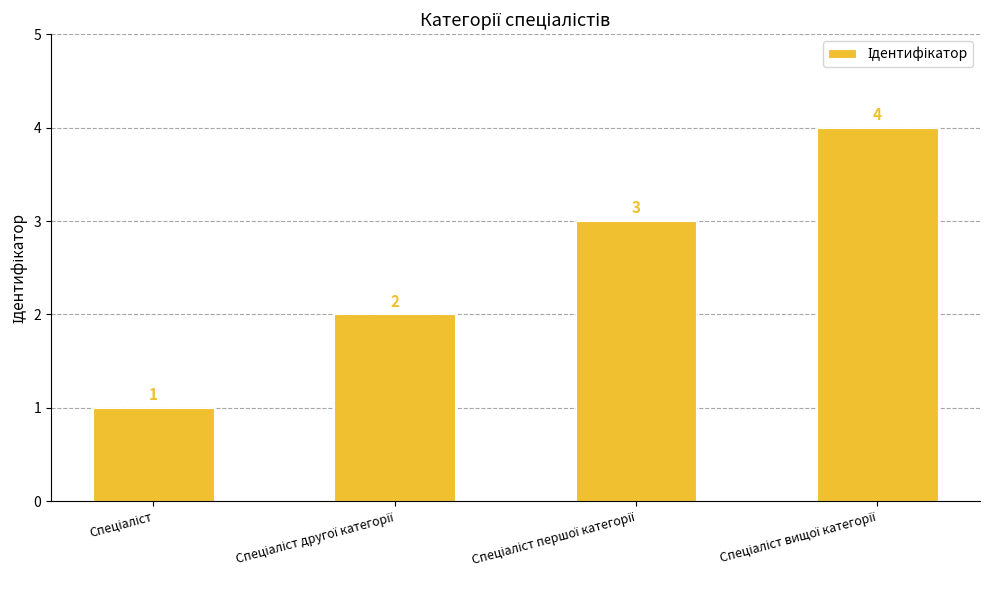

What is the maximum value shown in the chart?

4